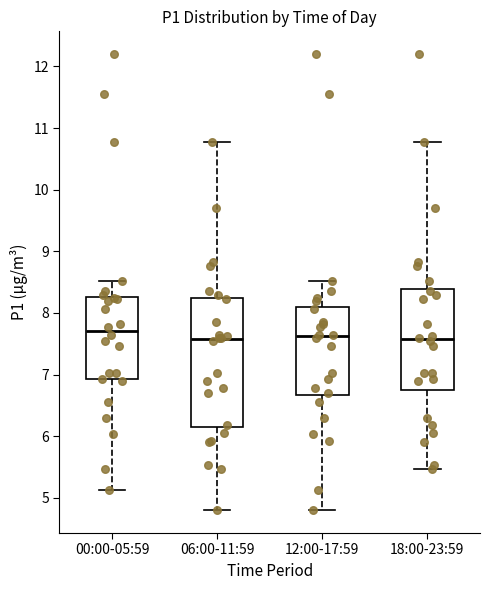

Which box is the tallest, from its lower edge to its upper edge?

06:00-11:59